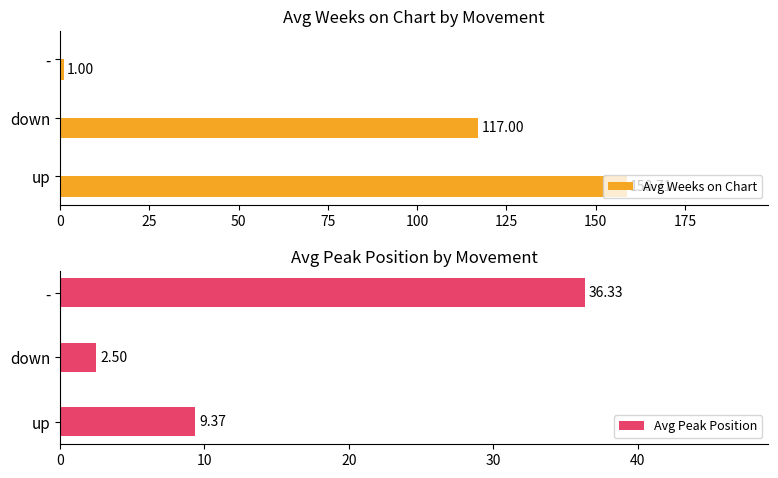

Rank the series by their maximum value, from lowest to highest.

Avg Peak Position, Avg Weeks on Chart, Avg Weeks on Chart (copy)